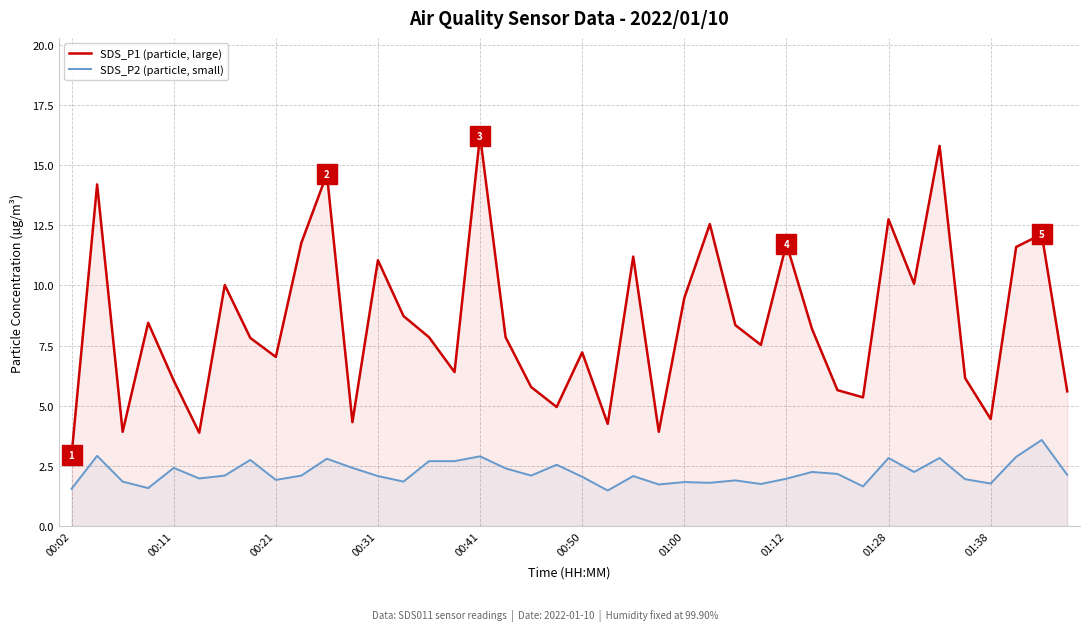

What is the greatest value displayed?

16.2